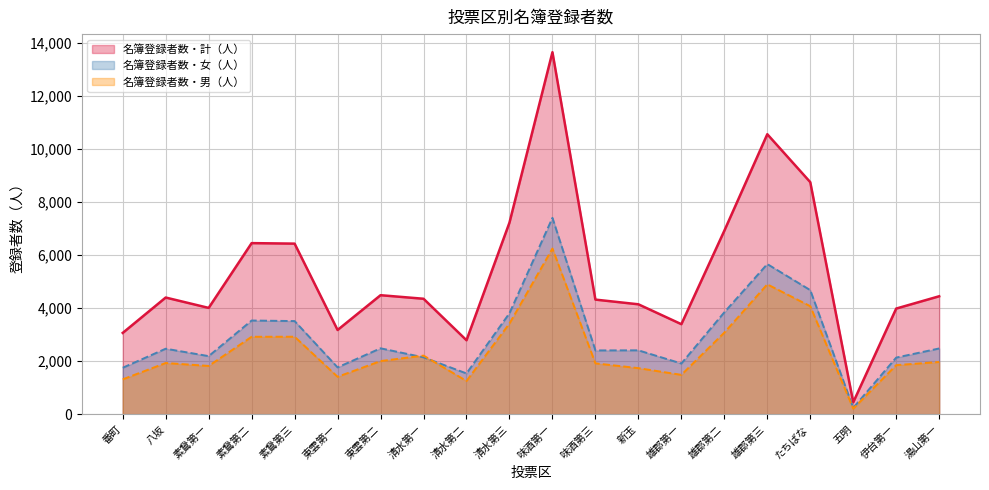

Reading left to right, list all the values displayed in this chart.

名簿登録者数・男（人）: 1314	1930	1819	2919	2921	1410	2003	2209	1252	3418	6247	1917	1736	1483	3076	4897	4072	209	1849	1969
名簿登録者数・女（人）: 1751	2469	2189	3532	3511	1765	2484	2144	1536	3807	7404	2404	2408	1911	3842	5661	4678	240	2134	2478
名簿登録者数・計（人）: 3065	4399	4008	6451	6432	3175	4487	4353	2788	7225	13651	4321	4144	3394	6918	10558	8750	449	3983	4447